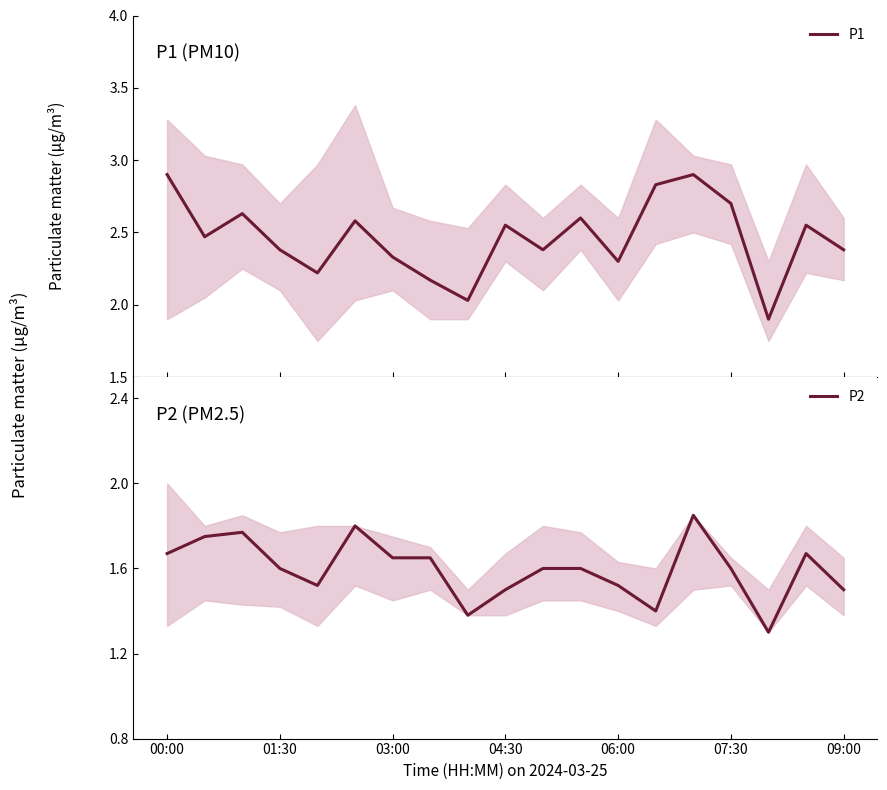

How many P2 values are between 1 and 2?

19